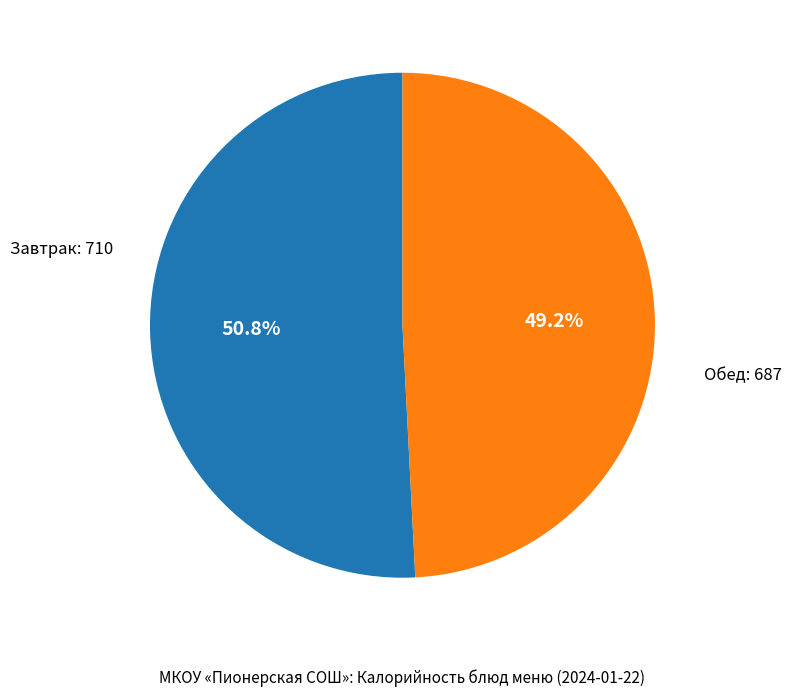

Rank the categories by value from highest to lowest.

Завтрак, Обед